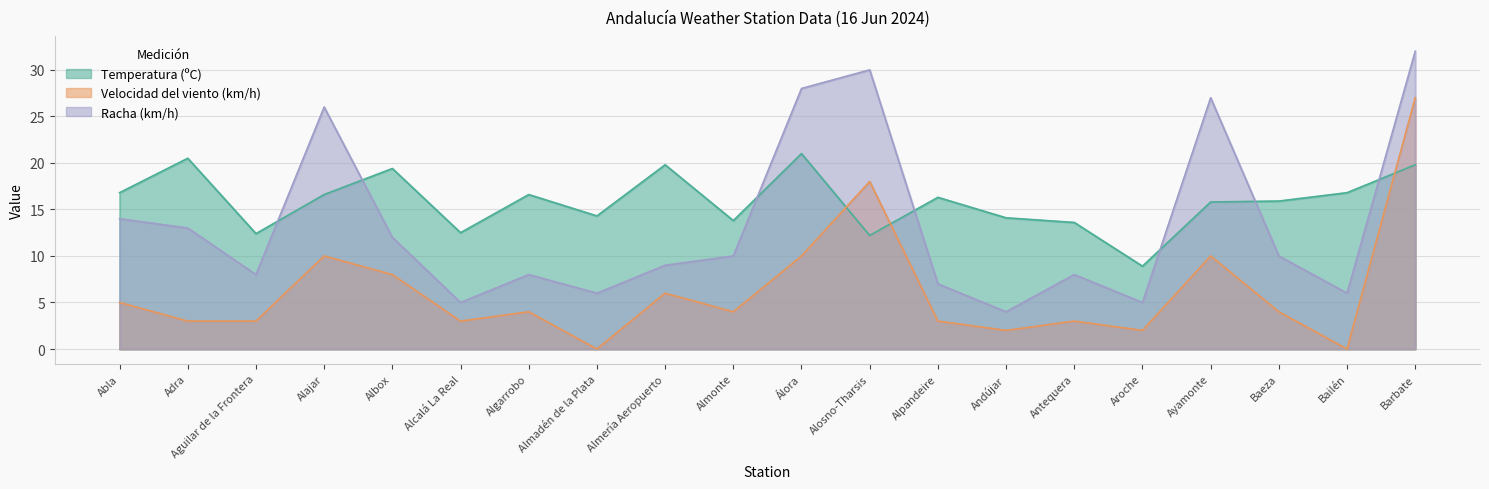

Is it true that Velocidad del viento (km/h) equals 4.8 at Álora?

False